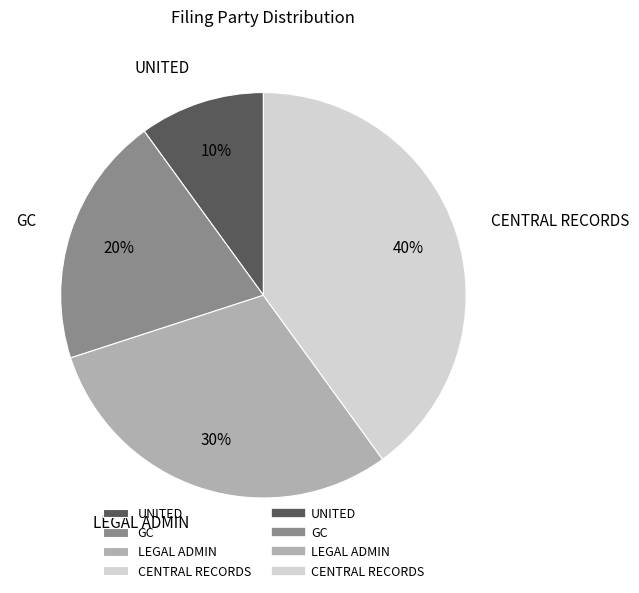

Which slice is the largest?

CENTRAL RECORDS